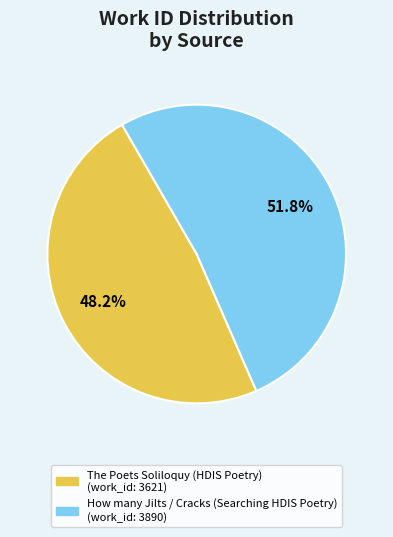

What percentage is NOT represented by The Poets Soliloquy (HDIS Poetry)?

51.8%